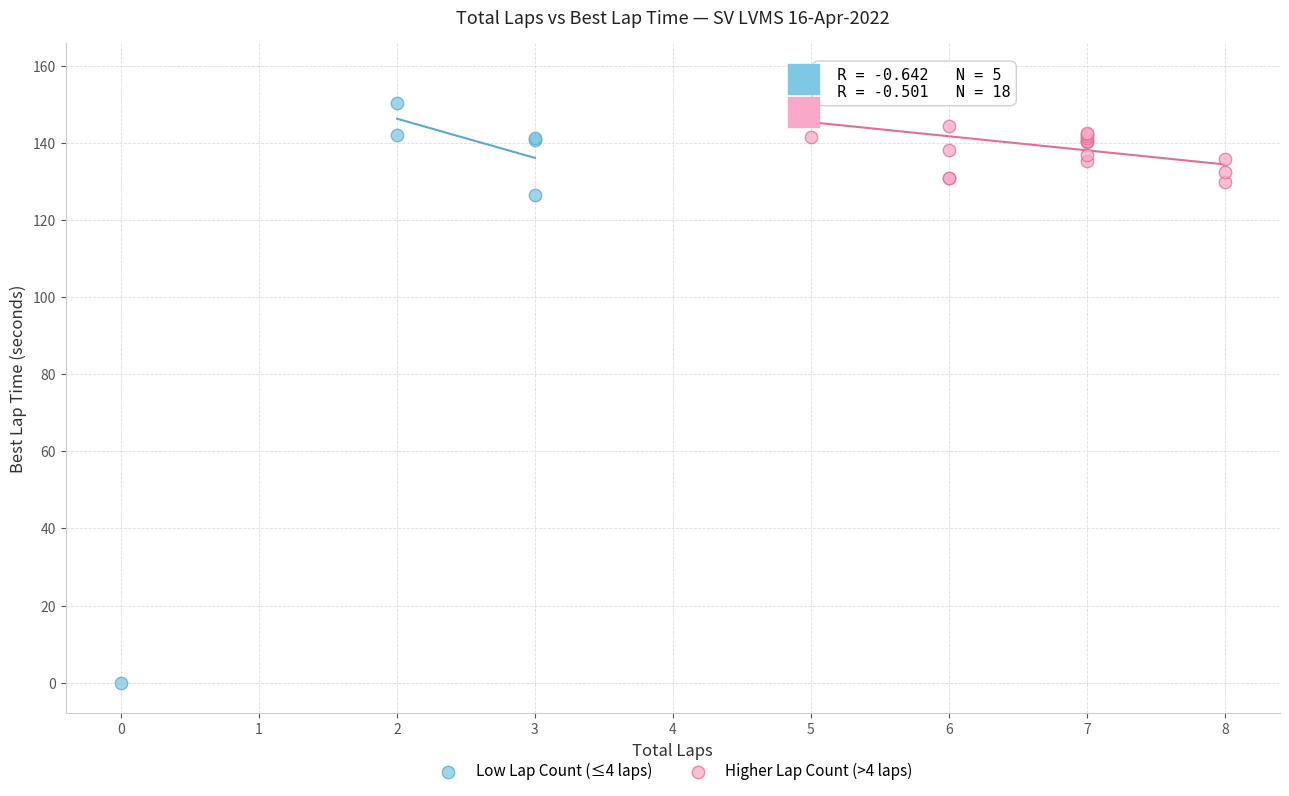

Which series reaches the minimum Y coordinate?

Low Lap Count (≤4 laps)